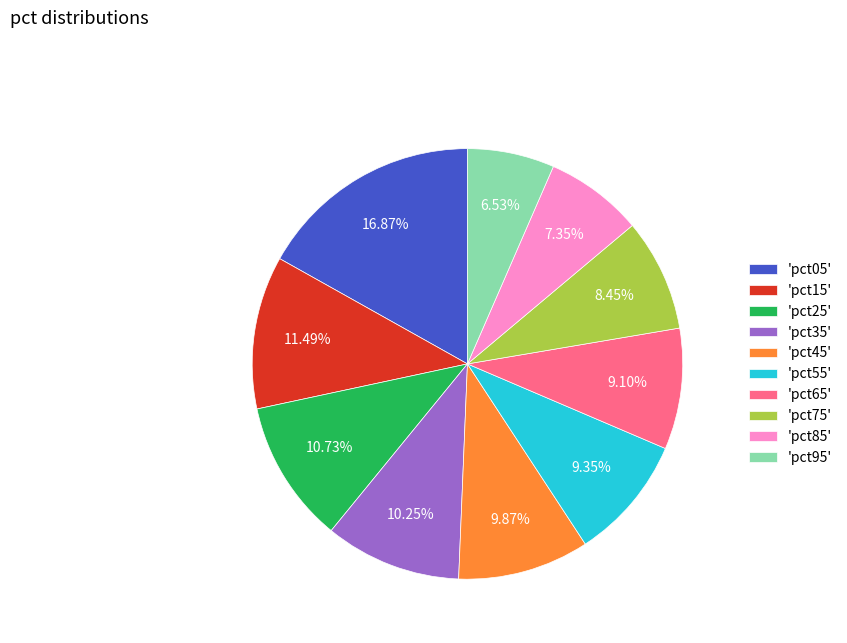

Do 'pct25' and 'pct95' together represent more than half of the pie?

No